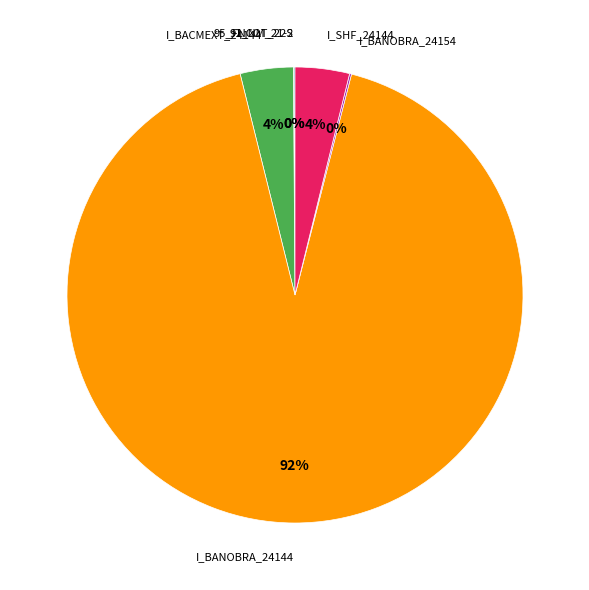

Is there any slice that represents more than half of the pie?

Yes